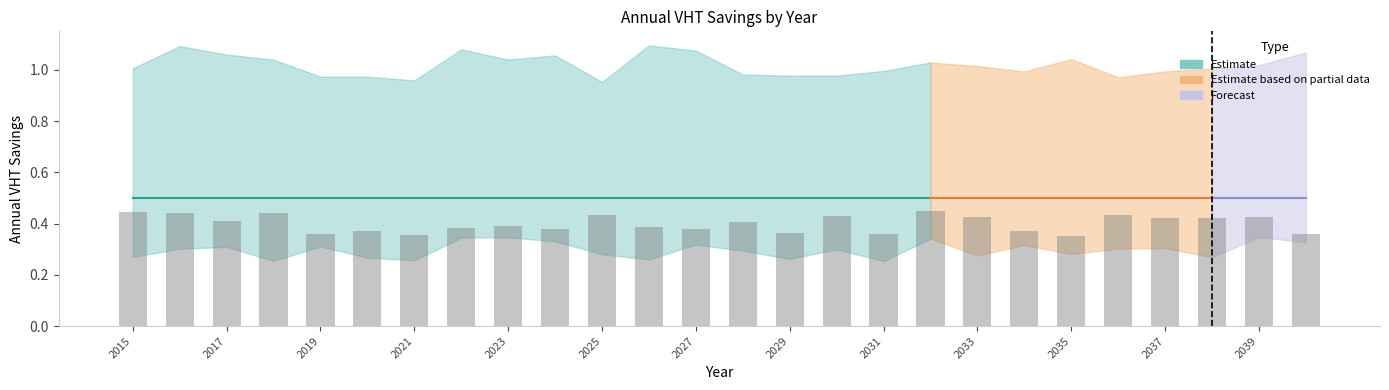

How many values are between 0 and 1?

26